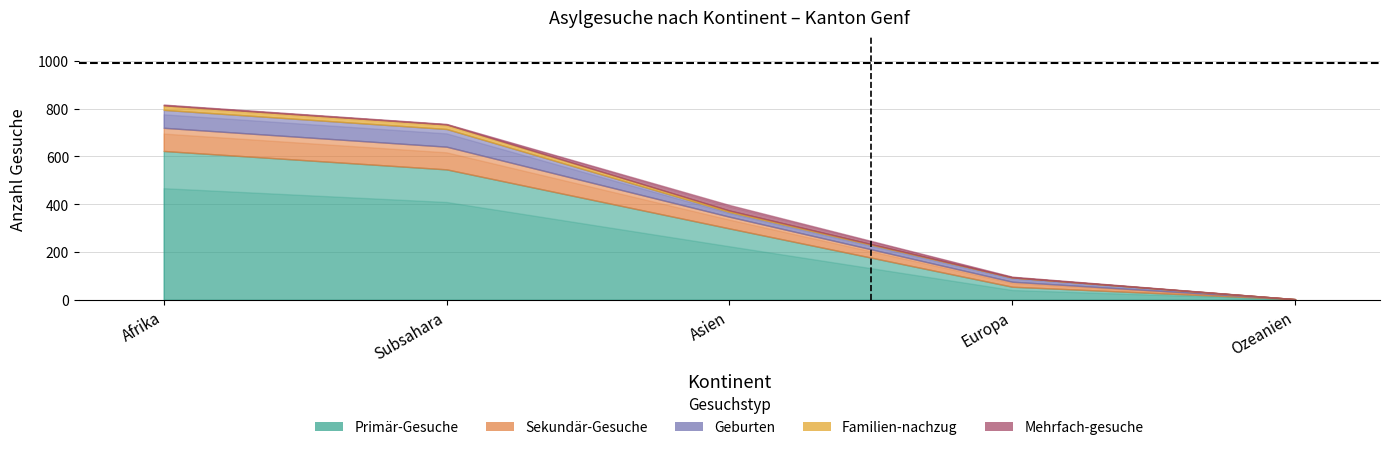

At which label does Geburten reach its peak?

Afrika